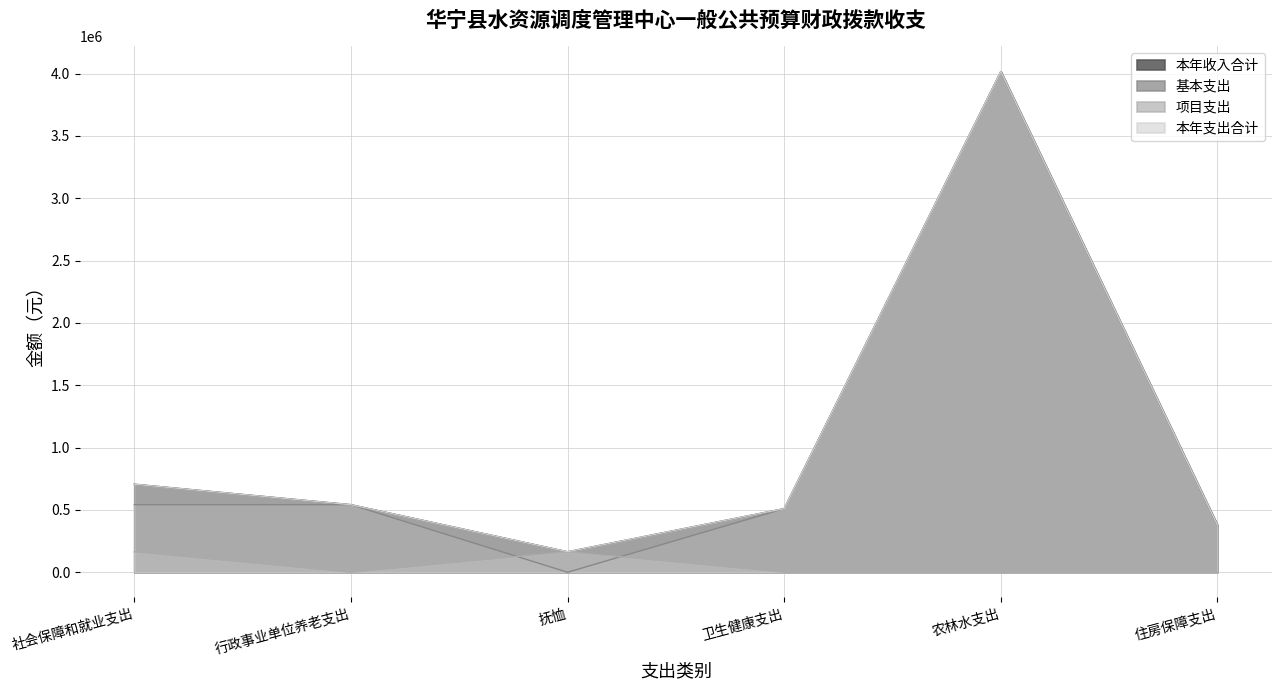

Where is the first local maximum for 基本支出?

农林水支出